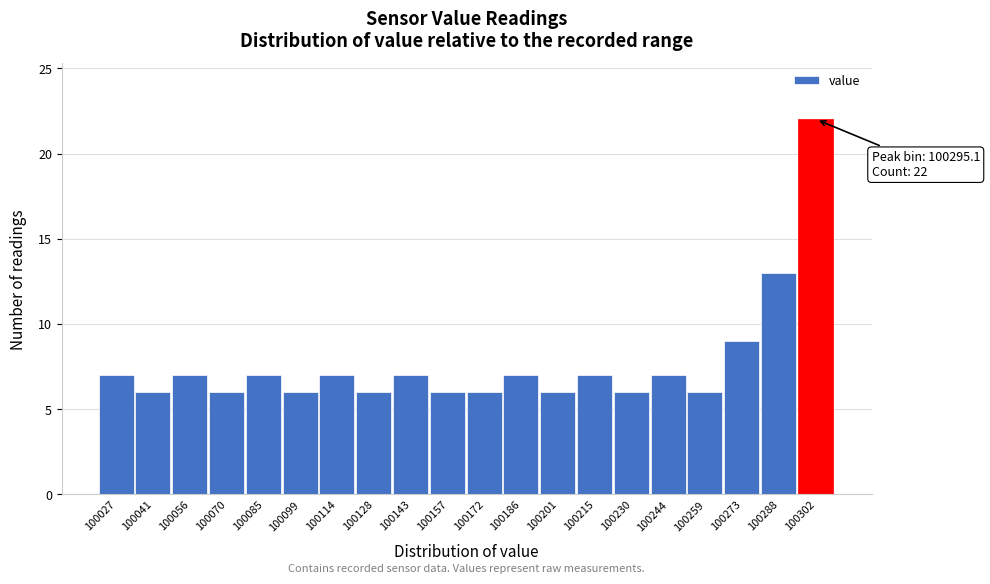

Over which range of the x-axis is the bar tallest?

100296 to 100310